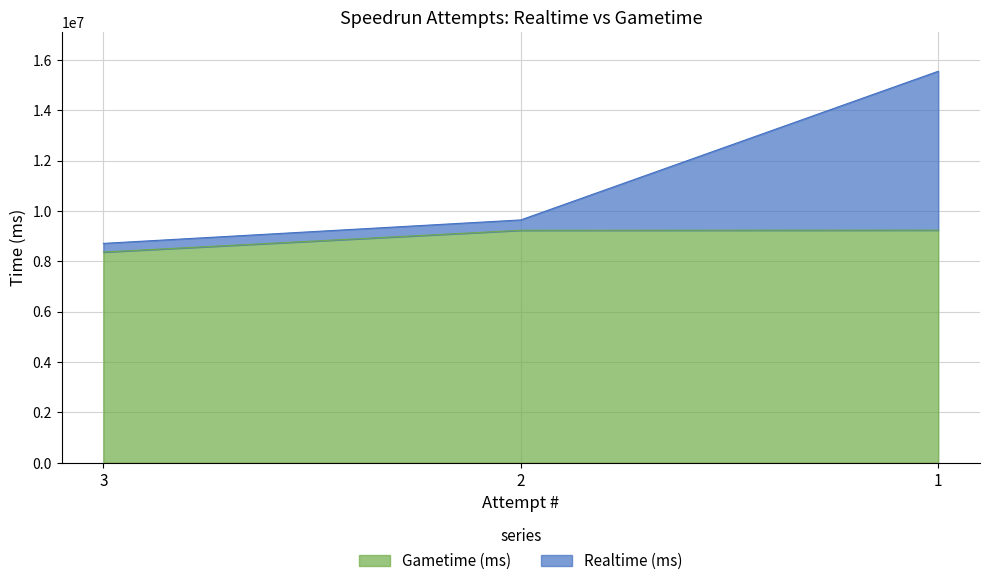

Which label corresponds to the smallest value in the chart?

3